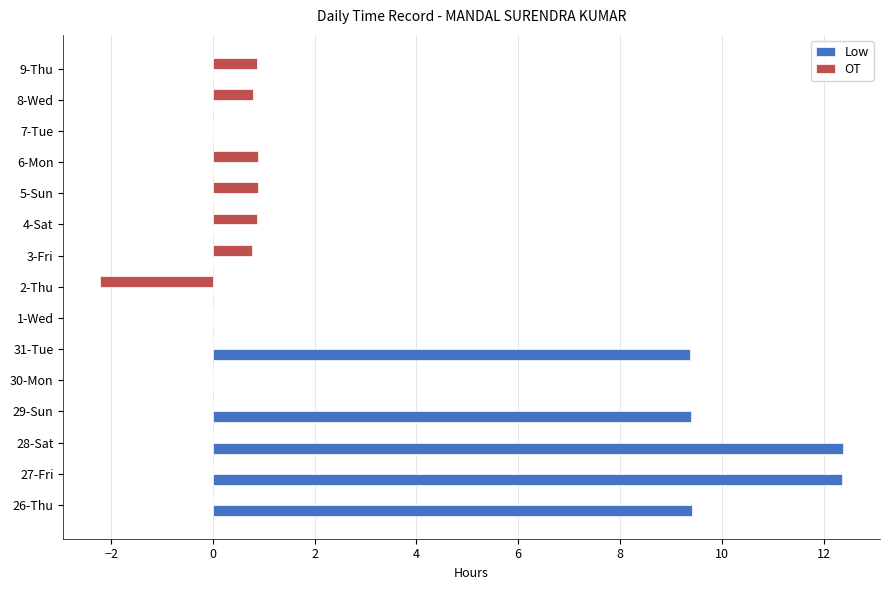

What is the highest value of the OT series?

0.9